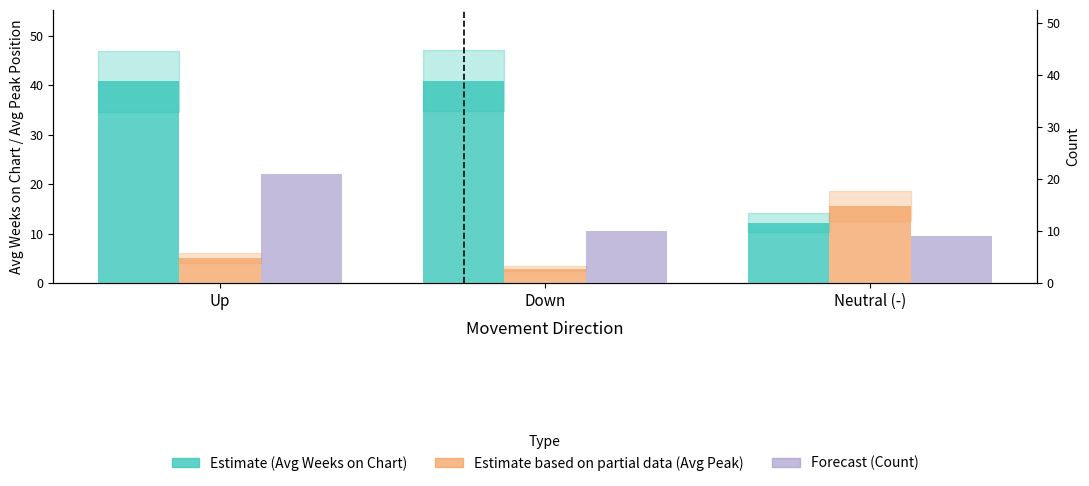

What is the label of the 3rd bar from the right?

Up